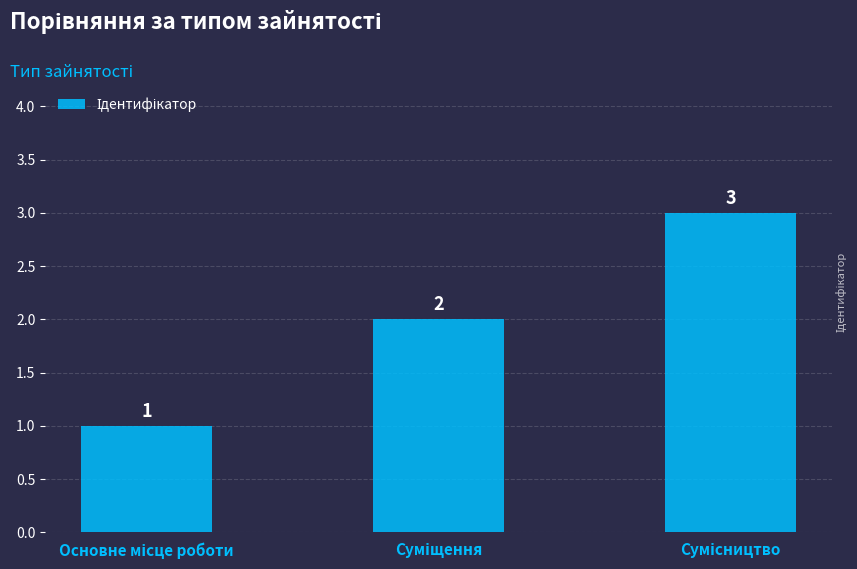

Count the values in the range 1 to 3.

3